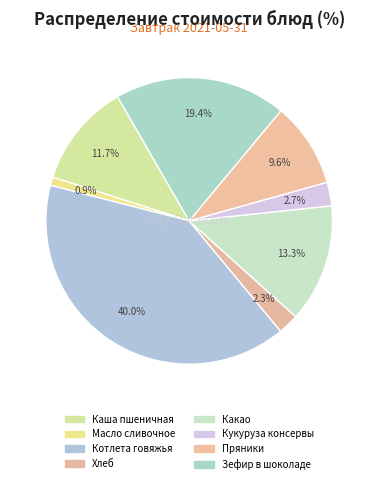

Is it true that Хлеб is 2% of the pie?

True